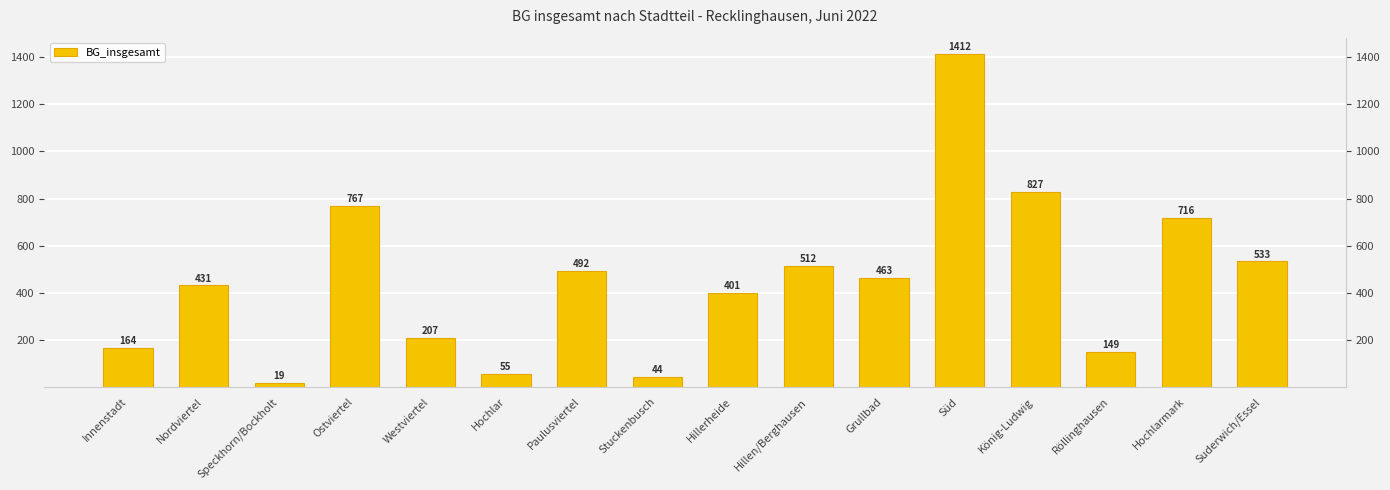

Is it true that the value at Grullbad is 463?

True